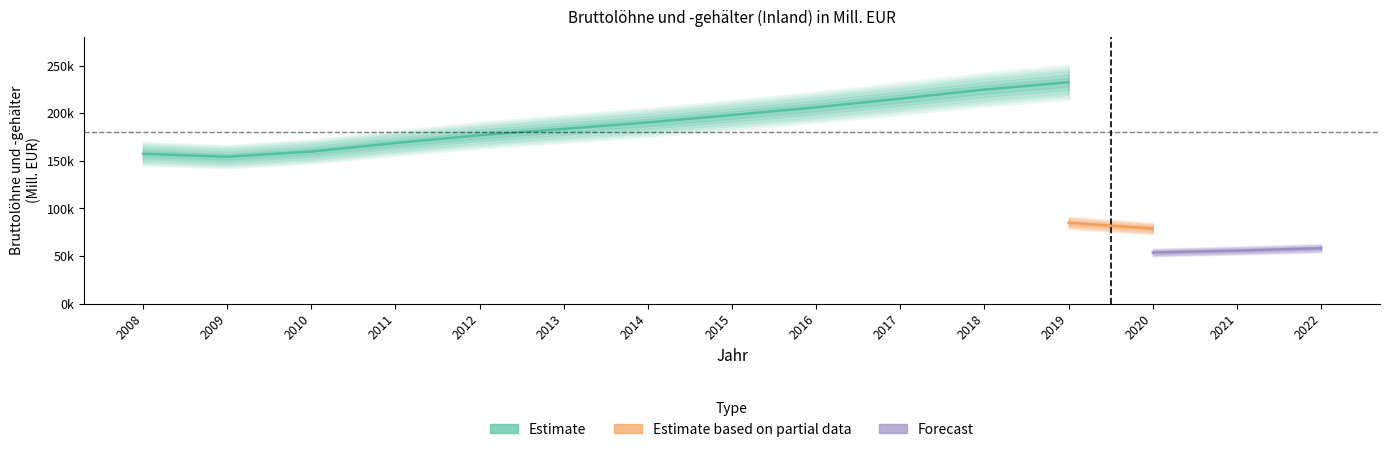

True or false: Oeffentliche Dienstleister has a value of 22835.4 at 2015.

False